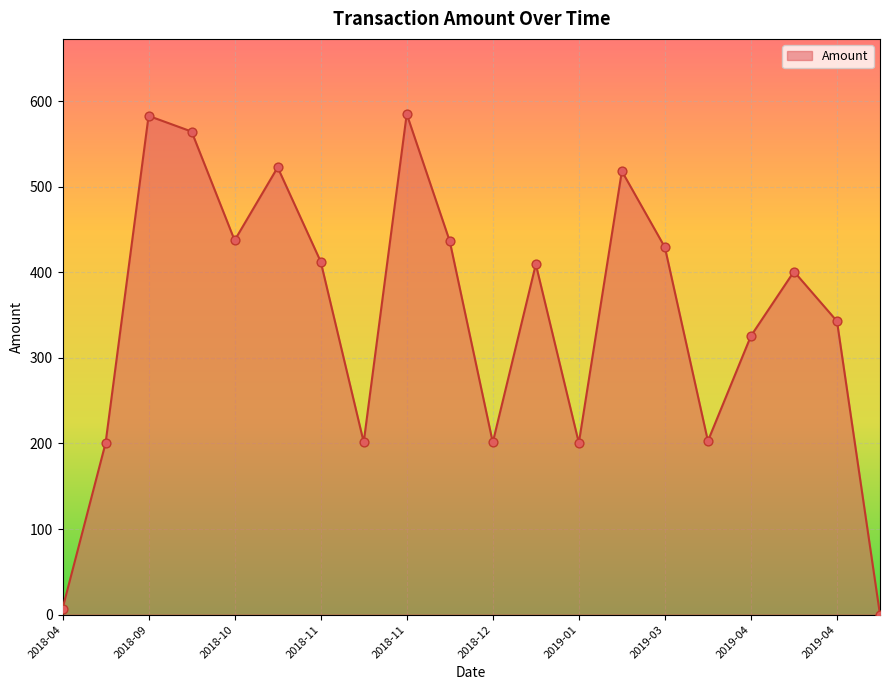

What is the difference between the maximum and minimum values?

585.0